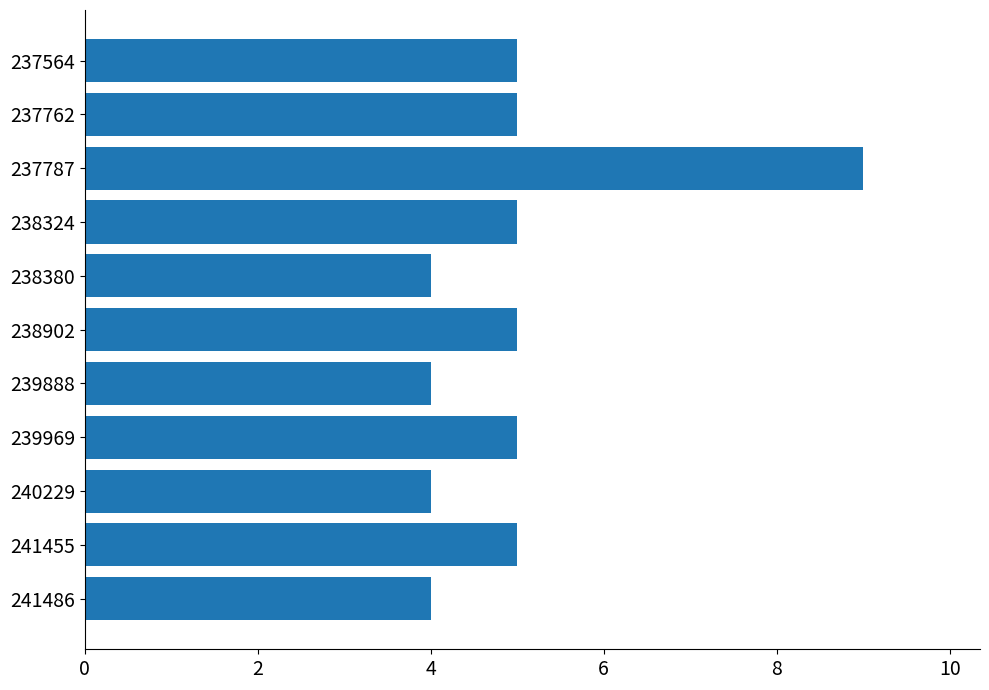

Which label corresponds to the largest value in the chart?

237787